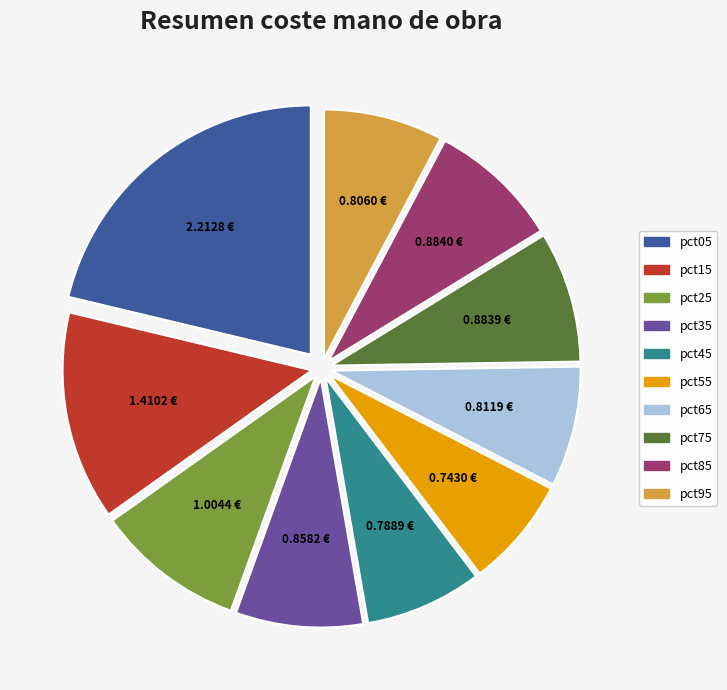

Is pct45 the majority of the pie?

No